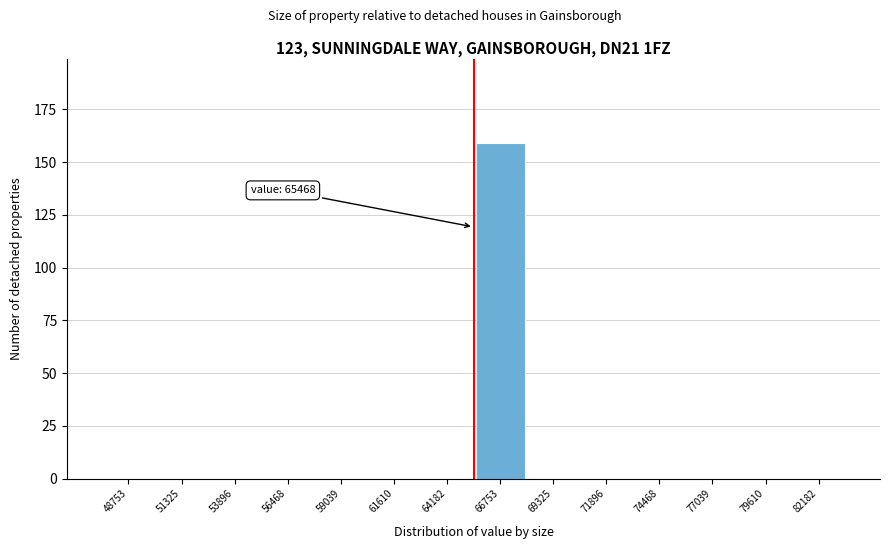

Over which range of the x-axis is the bar tallest?

65500 to 68000